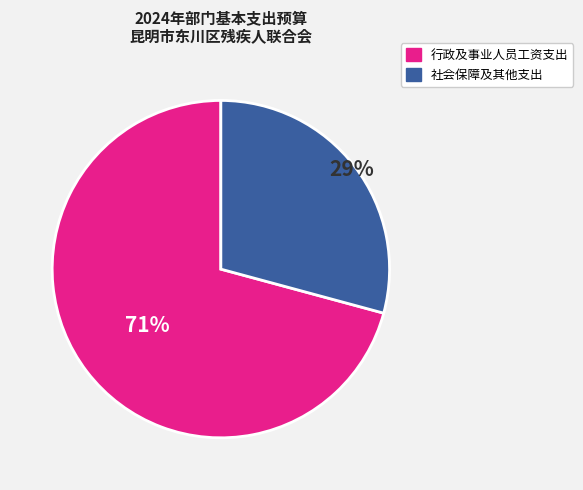

Combined, do 行政及事业人员工资支出 and 社会保障及其他支出 account for over 50%?

Yes